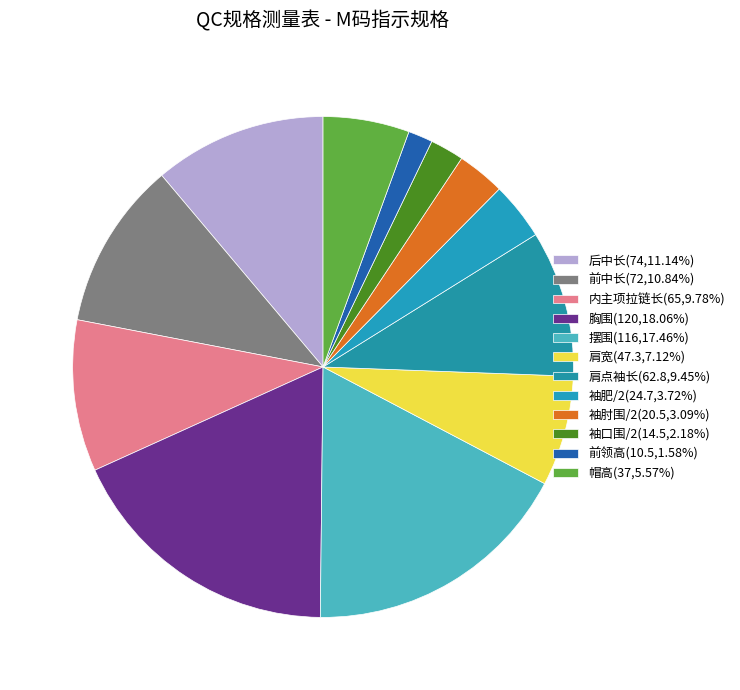

How many slices are in this pie chart?

12